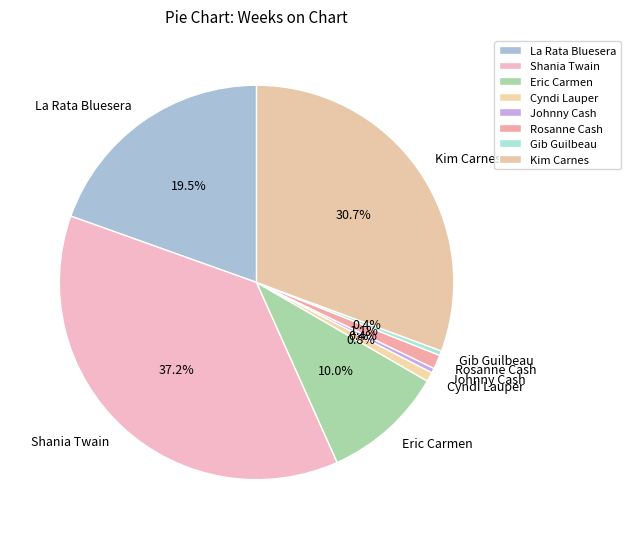

Which category has the biggest portion of the pie?

Shania Twain